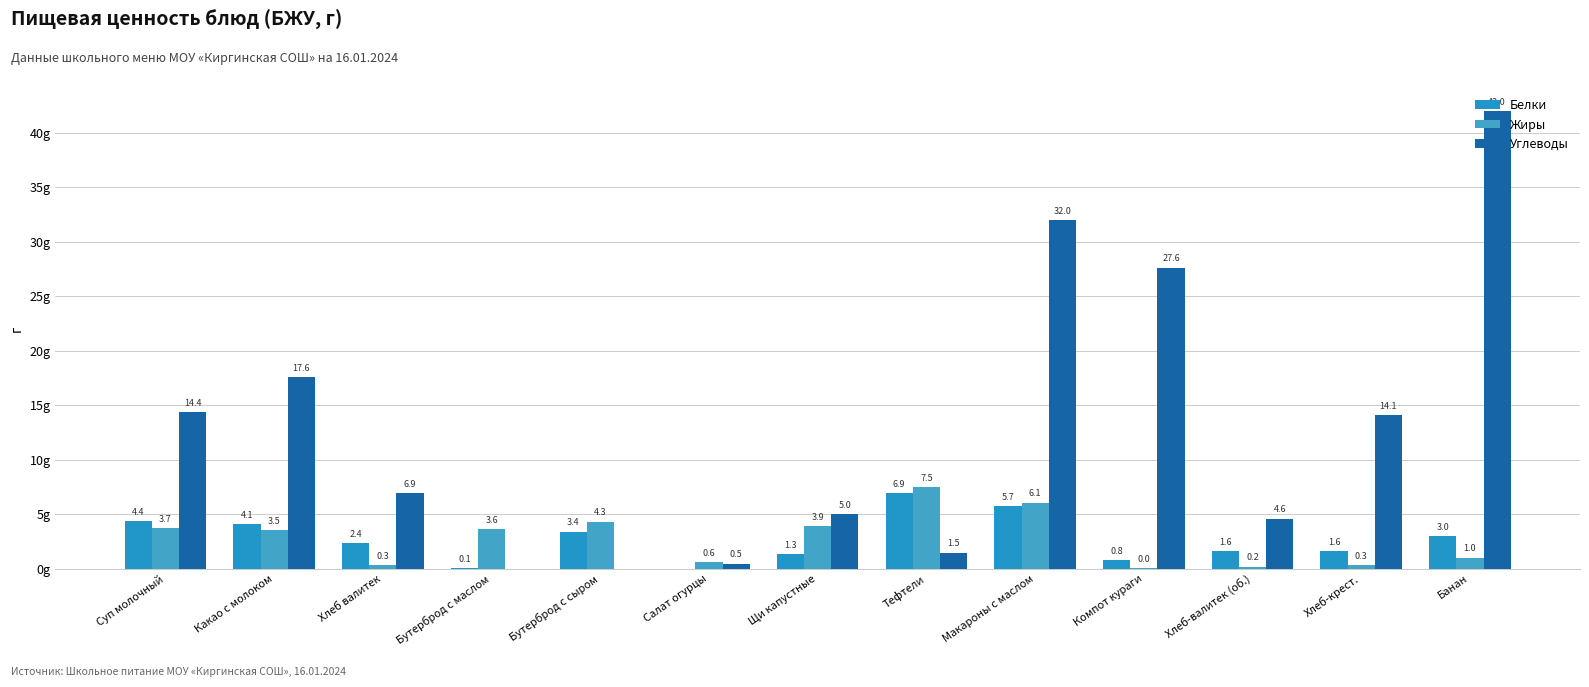

Which category has the highest value in the Жиры series?

Тефтели